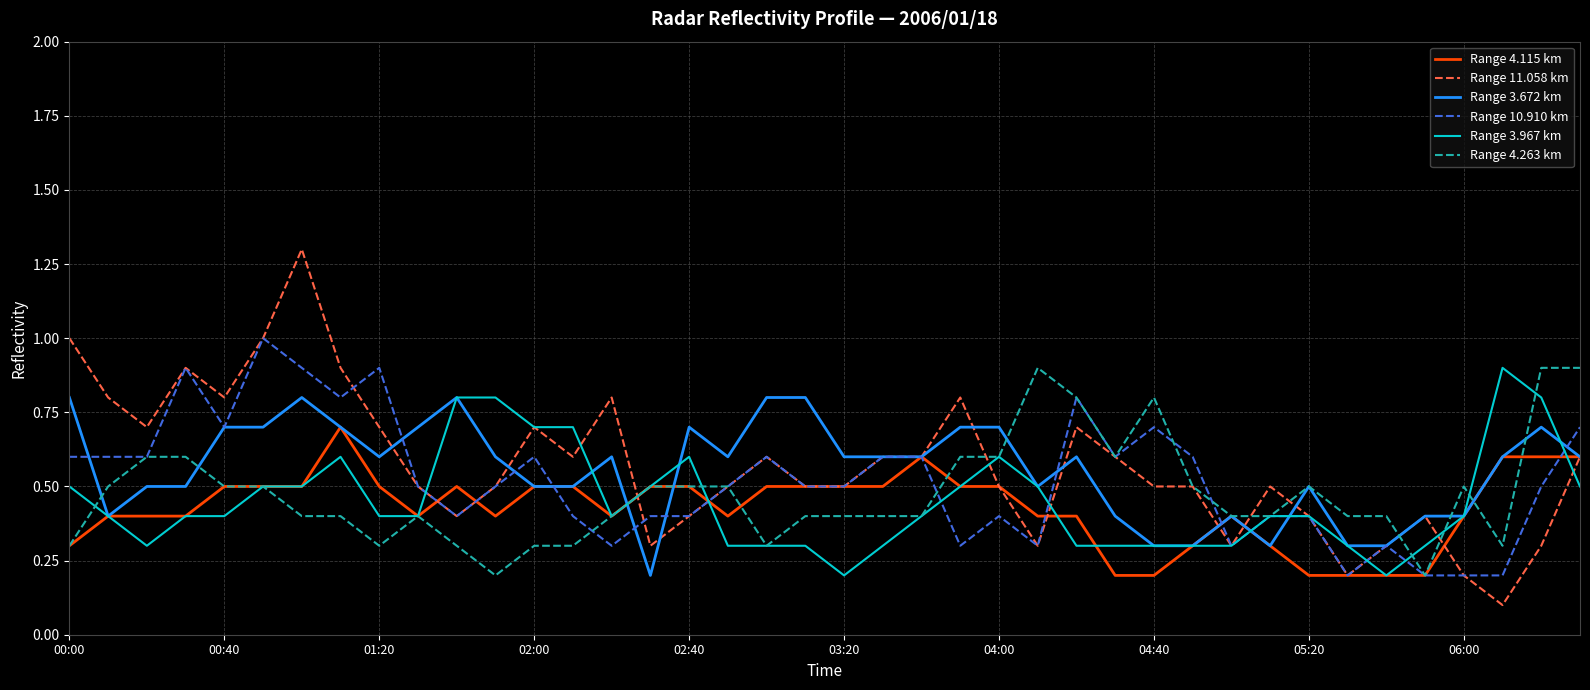

What is the highest value of the Range 3.967 km series?

0.9